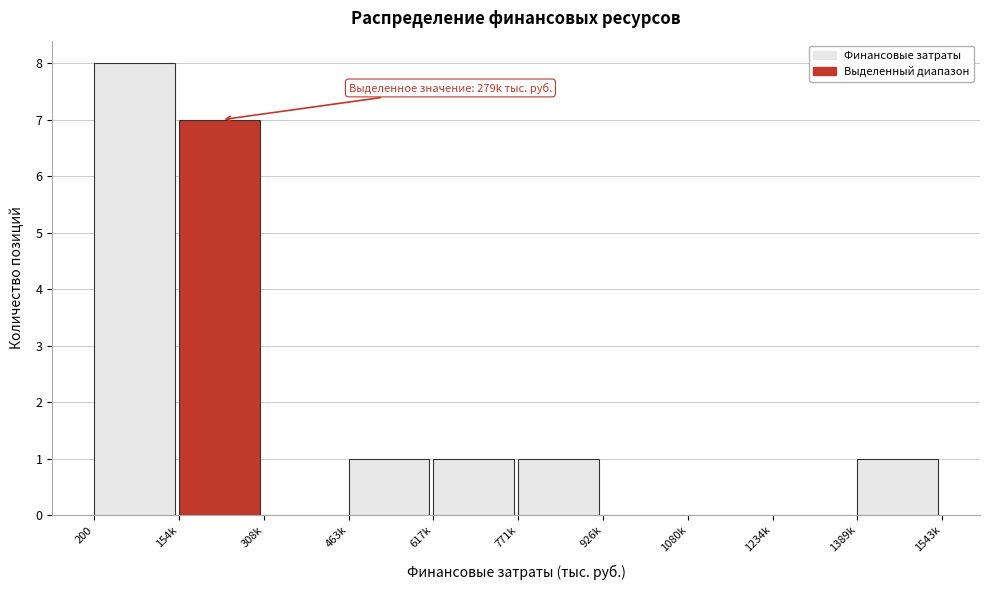

Reading left to right, transcribe all the data shown in this chart.

200=8	154k=7	308k=0	463k=1	617k=1	771k=1	926k=0	1080k=0	1234k=0	1389k=1